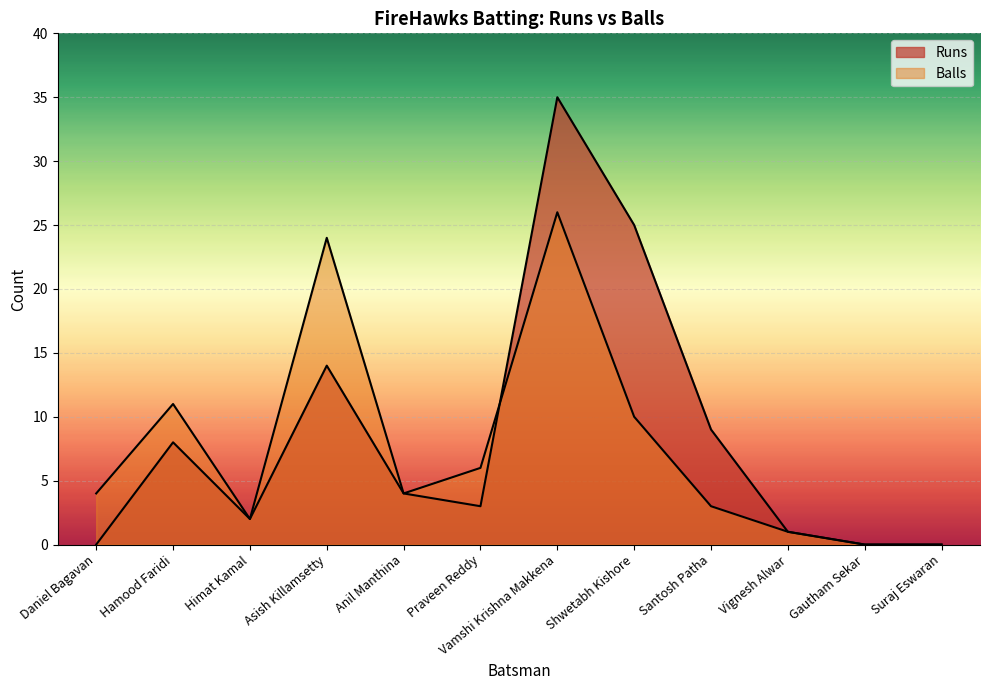

What is the label of the 5th point from the left?

Anil Manthina